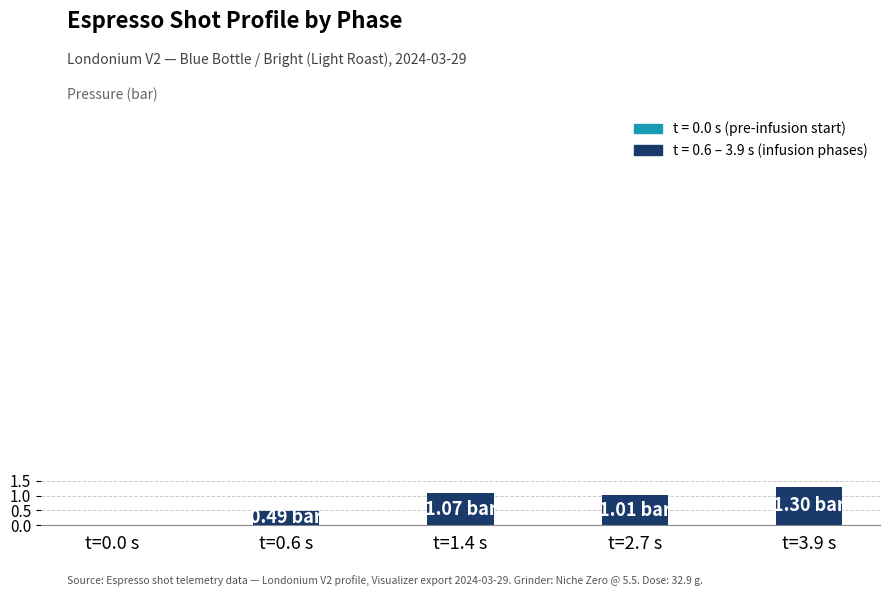

What is the difference between the maximum and minimum values?

0.8